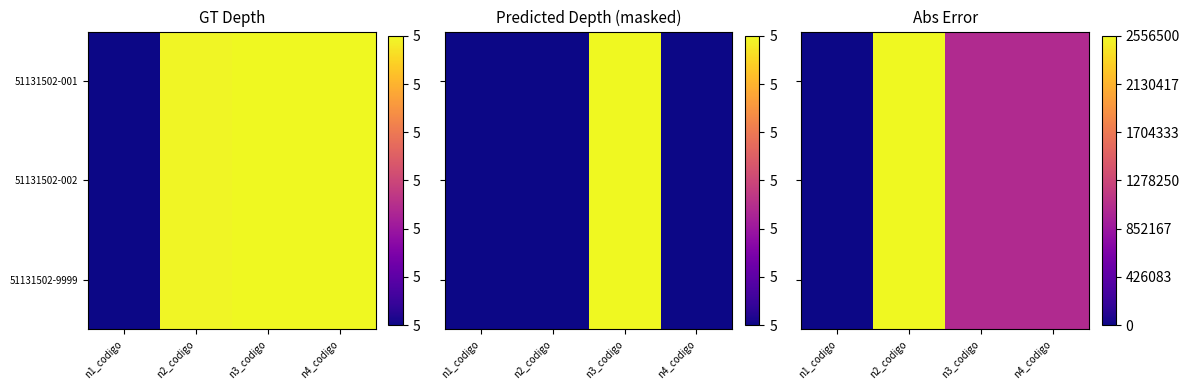

What is the sum of the 51131502-001 values at n4_codigo and n2_codigo?

3579130.0